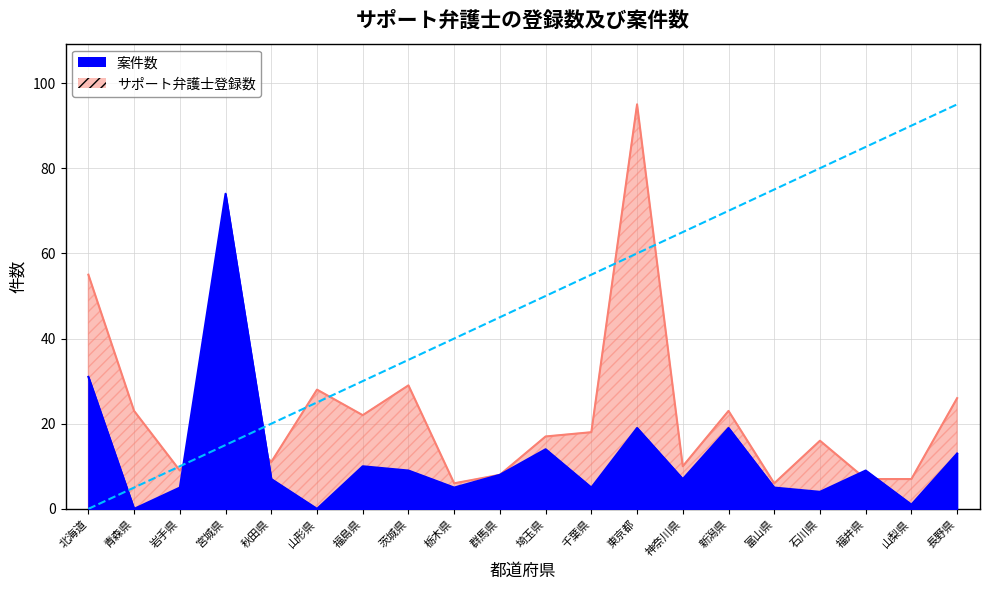

Reading left to right, what are all the values shown in this chart?

サポート弁護士登録数: 北海道=55	青森県=23	岩手県=9	宮城県=24	秋田県=11	山形県=28	福島県=22	茨城県=29	栃木県=6	群馬県=8	埼玉県=17	千葉県=18	東京都=95	神奈川県=10	新潟県=23	富山県=6	石川県=16	福井県=7	山梨県=7	長野県=26
案件数: 北海道=31	青森県=0	岩手県=5	宮城県=74	秋田県=7	山形県=0	福島県=10	茨城県=9	栃木県=5	群馬県=8	埼玉県=14	千葉県=5	東京都=19	神奈川県=7	新潟県=19	富山県=5	石川県=4	福井県=9	山梨県=1	長野県=13